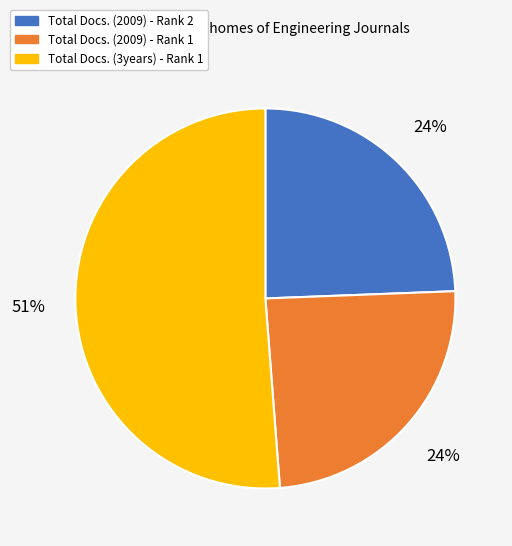

Count the number of slices in the pie.

3